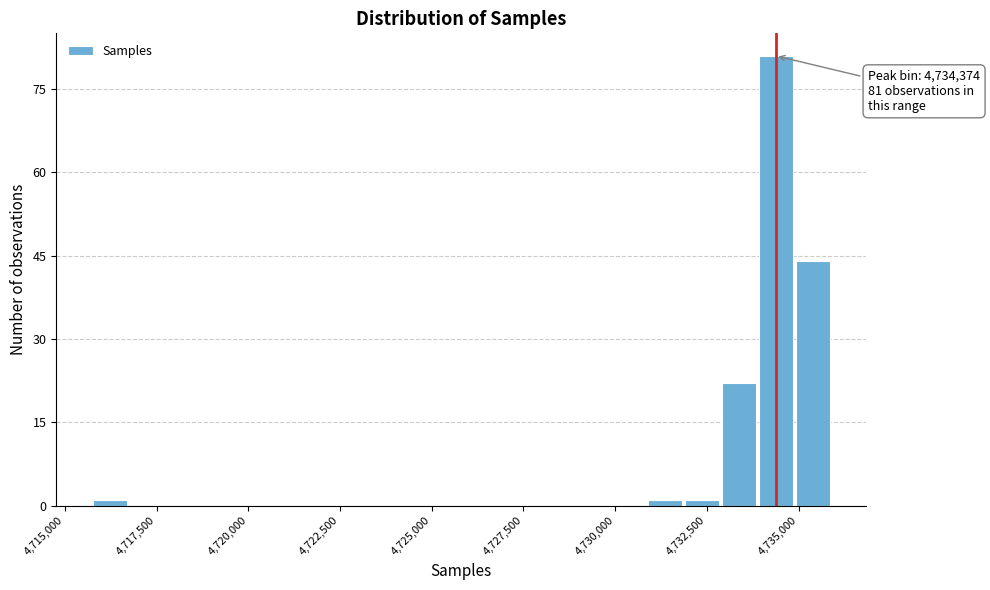

Read against the x-axis, roughly where is the centre of the tallest bar?

4734500